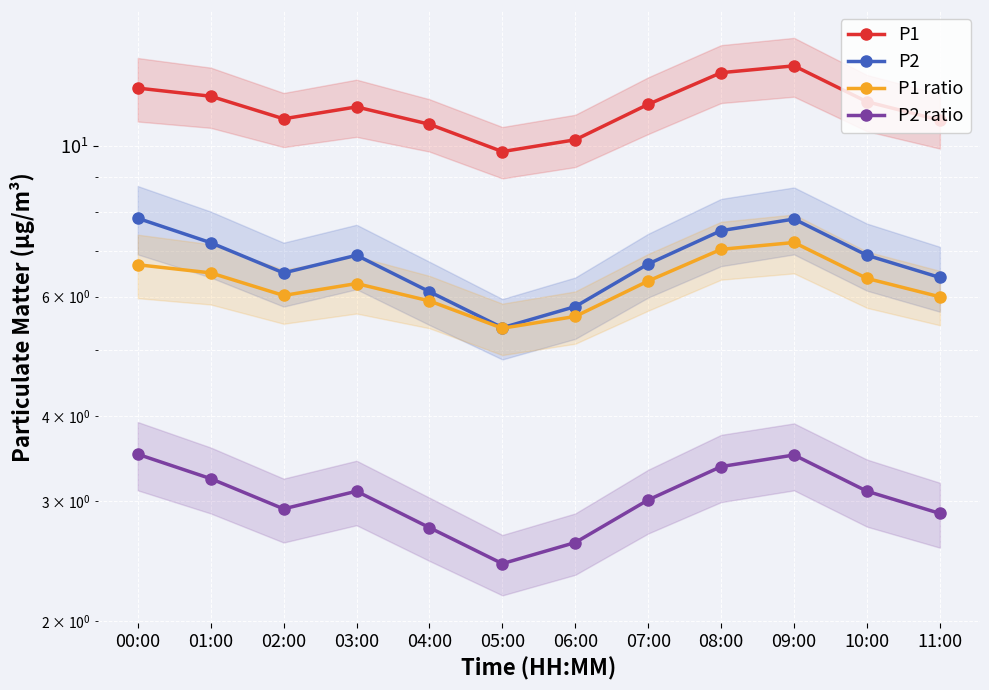

How many data points in P1 ratio are above 6?

8